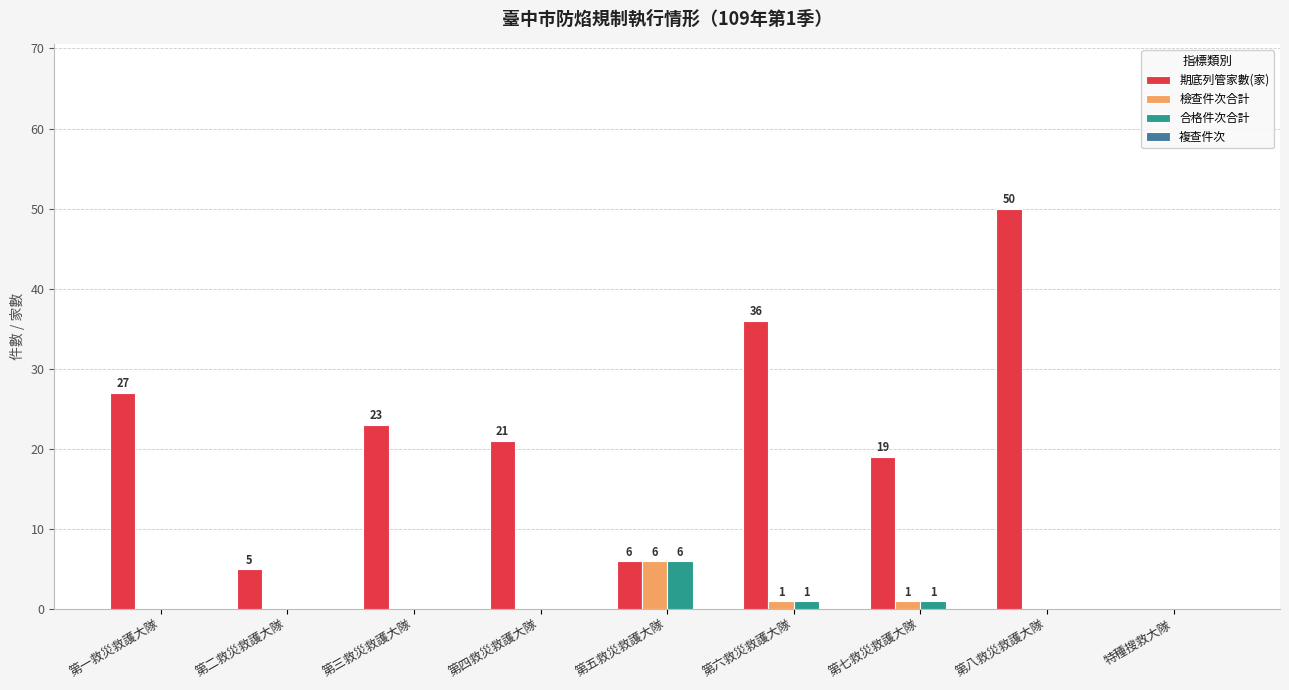

What is the highest value of the 檢查件次合計 series?

6